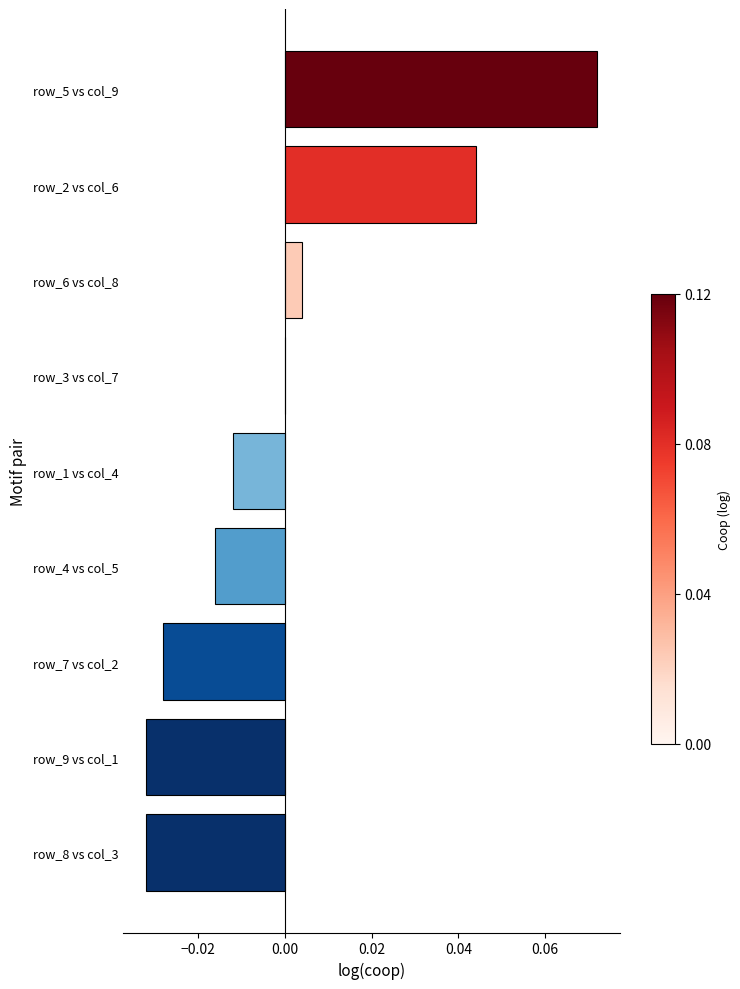

Which category has the highest value across all series?

row_5 vs col_9